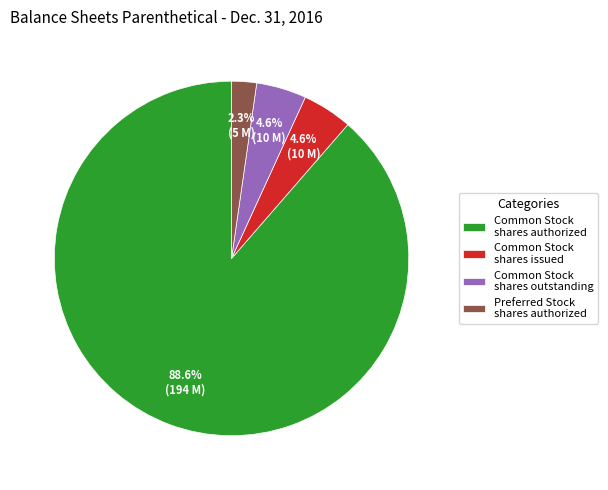

Which slice is the largest?

Common Stock shares authorized